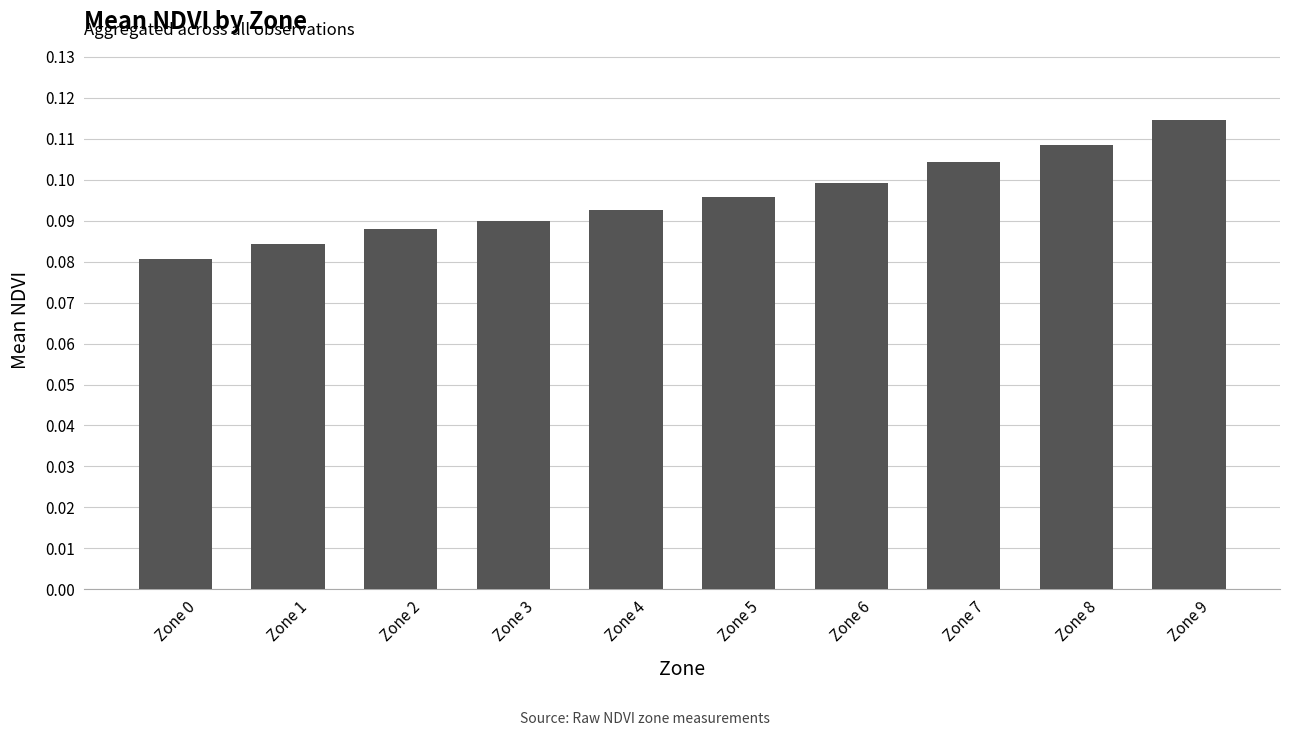

Where is the data nearest to the value 0?

Zone 0